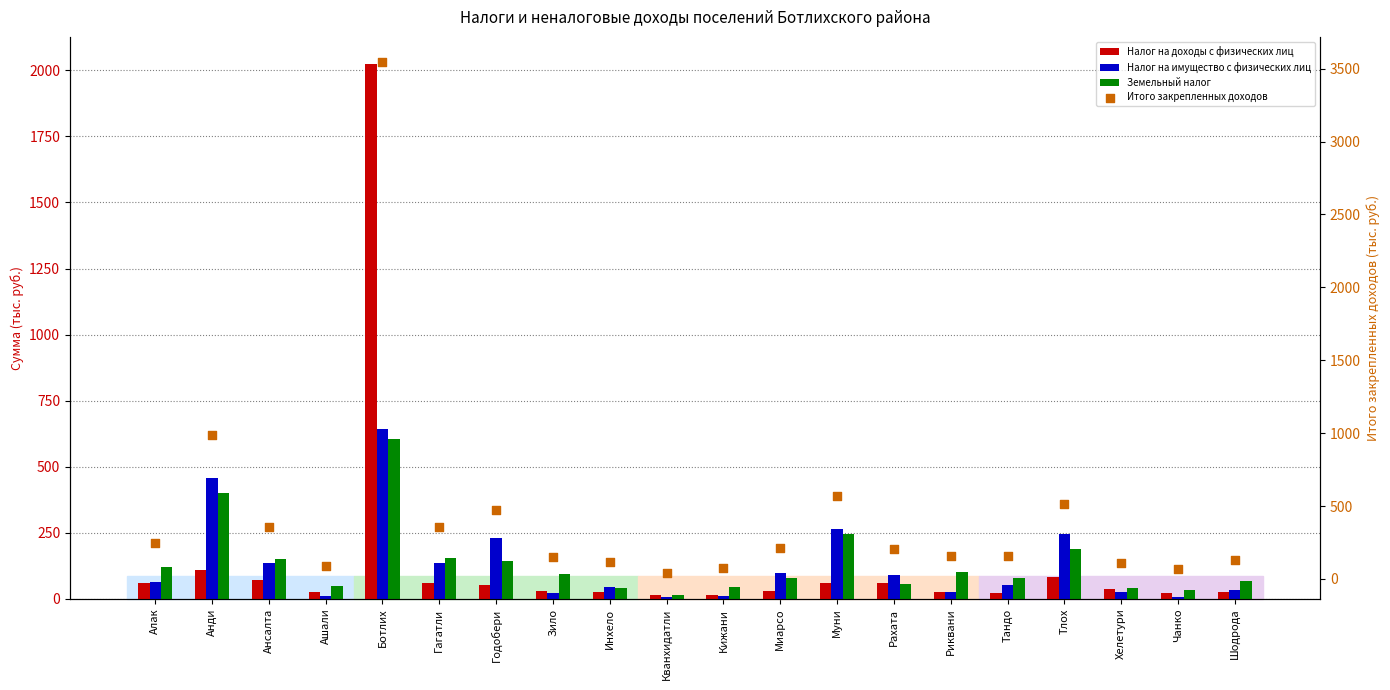

Which series has the widest spread of Y values?

Итого закрепленных доходов